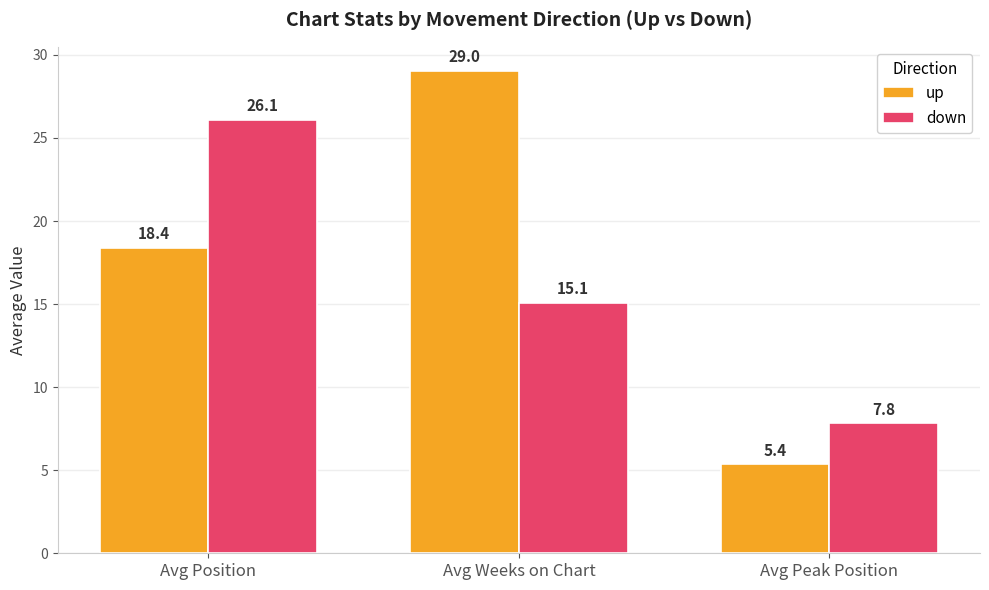

How many bars are there in total?

6